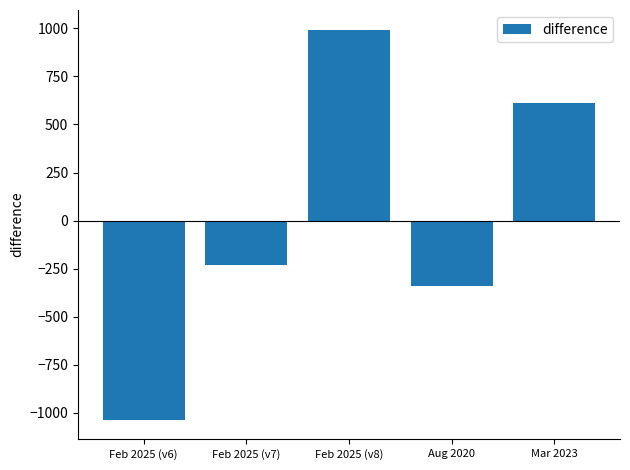

What is the label of the 5th bar from the left?

Mar 2023